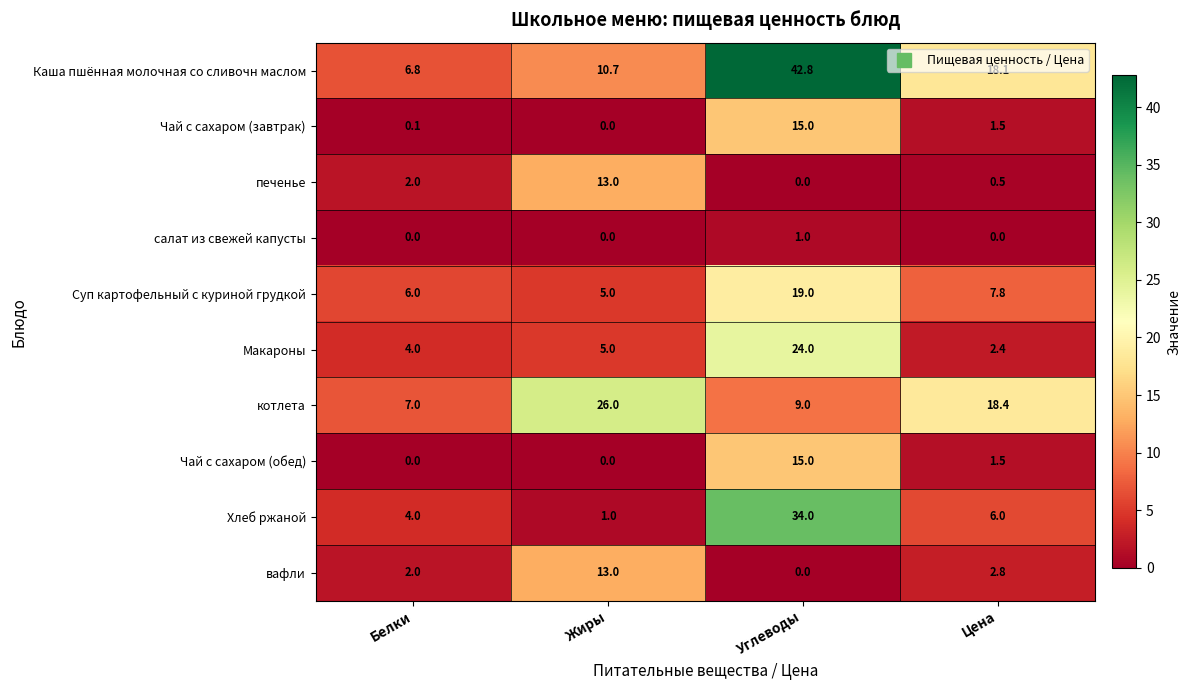

What is the minimum value for Хлеб ржаной?

1.0